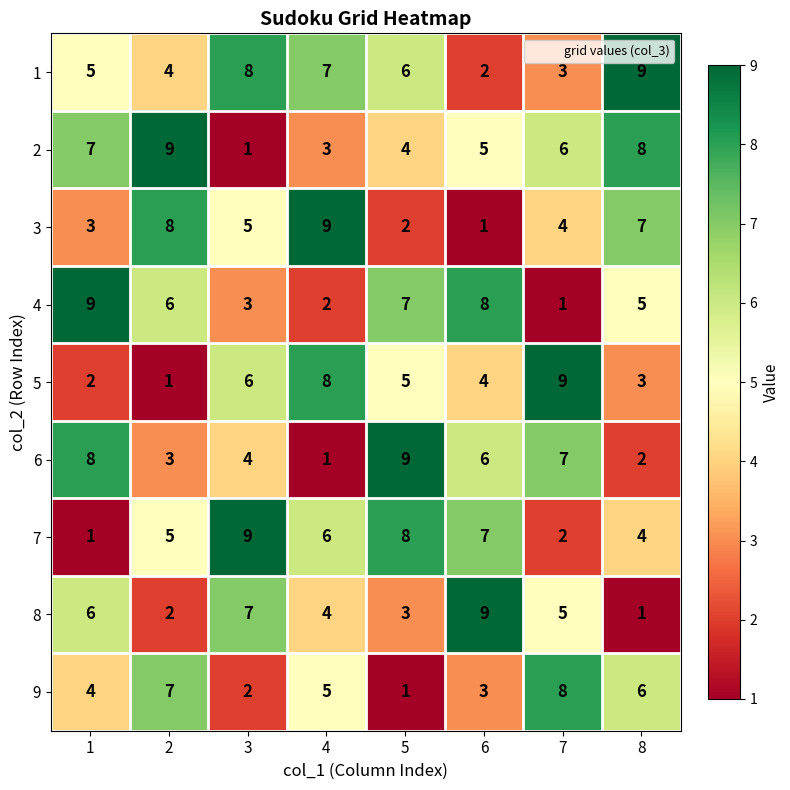

What is the average value of the 5 series?

5